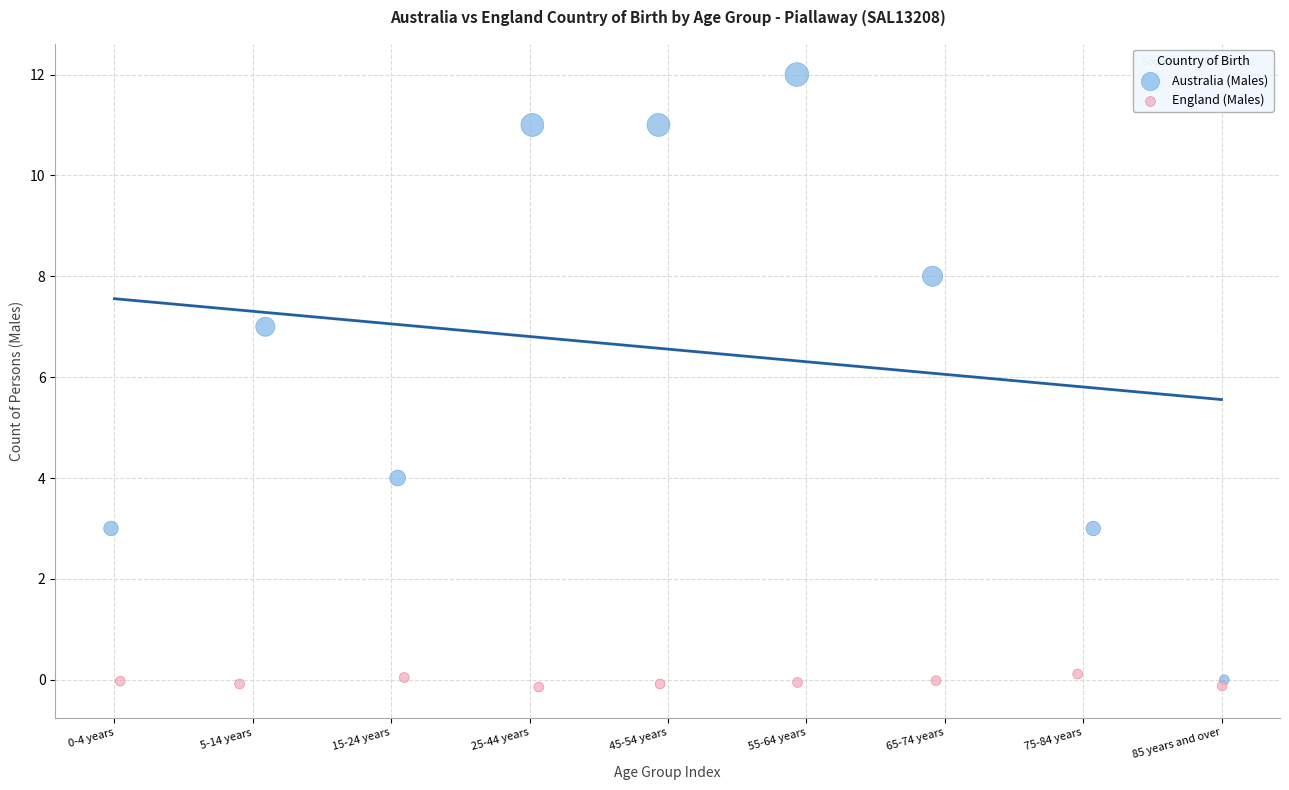

Which series contains the highest Y value?

Australia (Males)